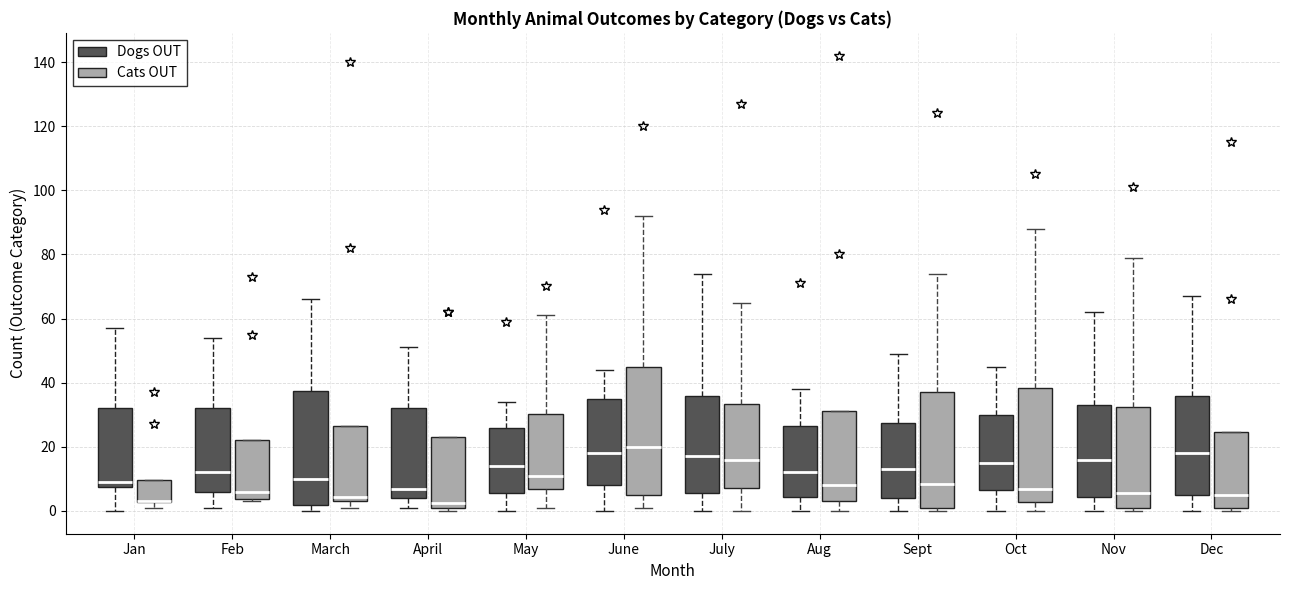

Reading left to right, read every box against the y-axis: the position of its median line, the range the box covers, and the ends of its whiskers. The values are not printed on the chart, so give them approximately, as read against the axis.

Jan (Dogs OUT): median 10, box 8 to 32, whiskers 0 to 58
Jan (Cats OUT): median 4 (drawn on the box's lower edge), box 2 to 10, whiskers 2 (just below the box's lower edge) to 10
Feb (Dogs OUT): median 12, box 6 to 32, whiskers 2 to 54
Feb (Cats OUT): median 6, box 4 to 22, whiskers 4 (just below the box's lower edge) to 22
March (Dogs OUT): median 10, box 2 to 38, whiskers 0 to 66
March (Cats OUT): median 4 (just above the box's lower edge), box 4 to 26, whiskers 2 to 26
April (Dogs OUT): median 8, box 4 to 32, whiskers 2 to 52
April (Cats OUT): median 2 (just above the box's lower edge), box 2 to 24, whiskers 0 to 24
May (Dogs OUT): median 14, box 6 to 26, whiskers 0 to 34
May (Cats OUT): median 12, box 6 to 30, whiskers 2 to 62
June (Dogs OUT): median 18, box 8 to 36, whiskers 0 to 44
June (Cats OUT): median 20, box 6 to 44, whiskers 2 to 92
July (Dogs OUT): median 18, box 6 to 36, whiskers 0 to 74
July (Cats OUT): median 16, box 8 to 34, whiskers 0 to 66
Aug (Dogs OUT): median 12, box 4 to 26, whiskers 0 to 38
Aug (Cats OUT): median 8, box 4 to 32, whiskers 0 to 32
Sept (Dogs OUT): median 14, box 4 to 28, whiskers 0 to 50
Sept (Cats OUT): median 8, box 2 to 38, whiskers 0 to 74
Oct (Dogs OUT): median 16, box 6 to 30, whiskers 0 to 46
Oct (Cats OUT): median 8, box 2 to 38, whiskers 0 to 88
Nov (Dogs OUT): median 16, box 4 to 34, whiskers 0 to 62
Nov (Cats OUT): median 6, box 2 to 32, whiskers 0 to 80
Dec (Dogs OUT): median 18, box 6 to 36, whiskers 0 to 68
Dec (Cats OUT): median 6, box 2 to 24, whiskers 0 to 24